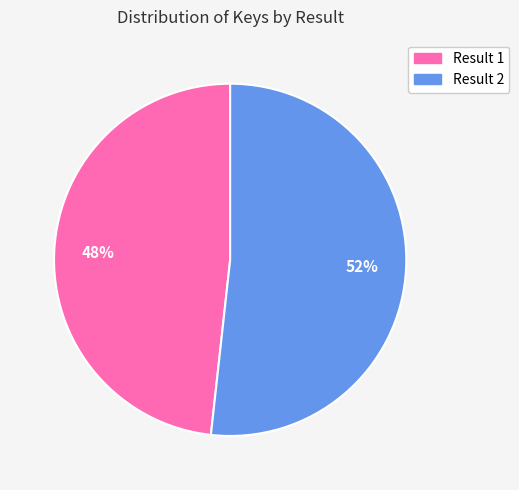

True or false: Result 1 accounts for 48% of the total.

True